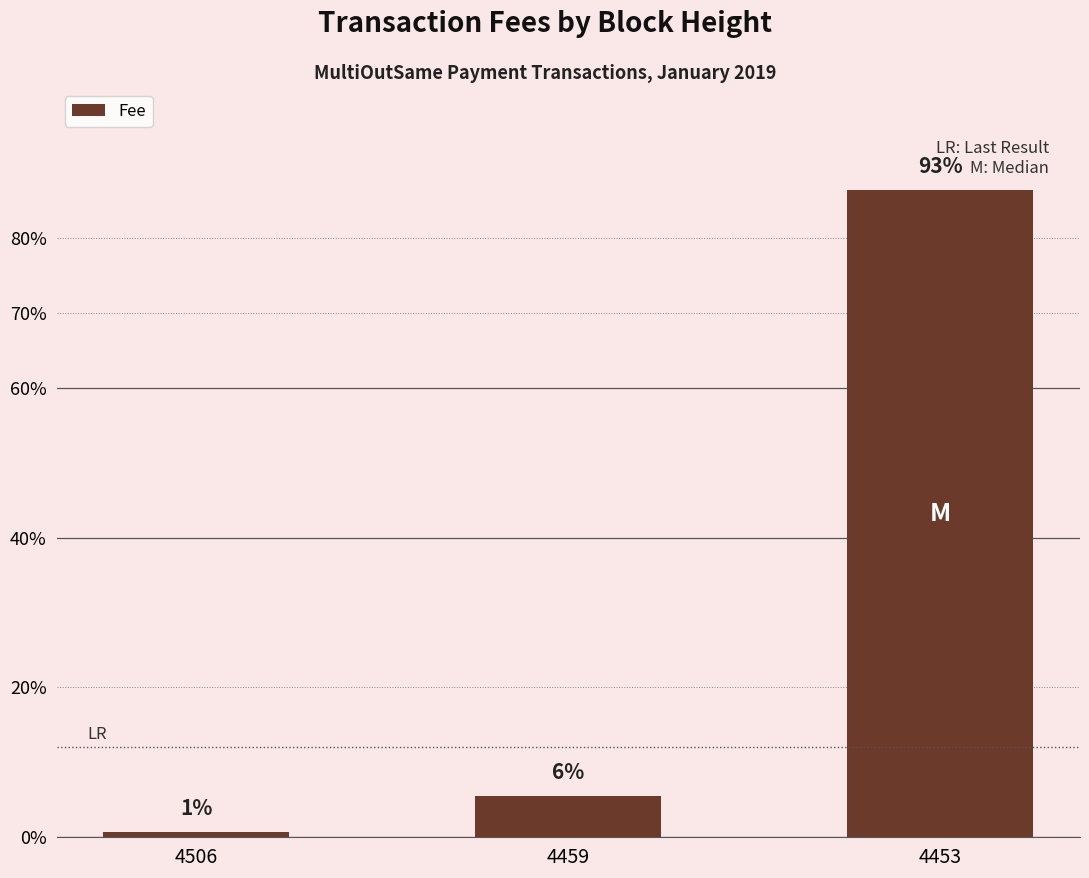

Rank the categories by value from lowest to highest.

4506, 4459, 4453